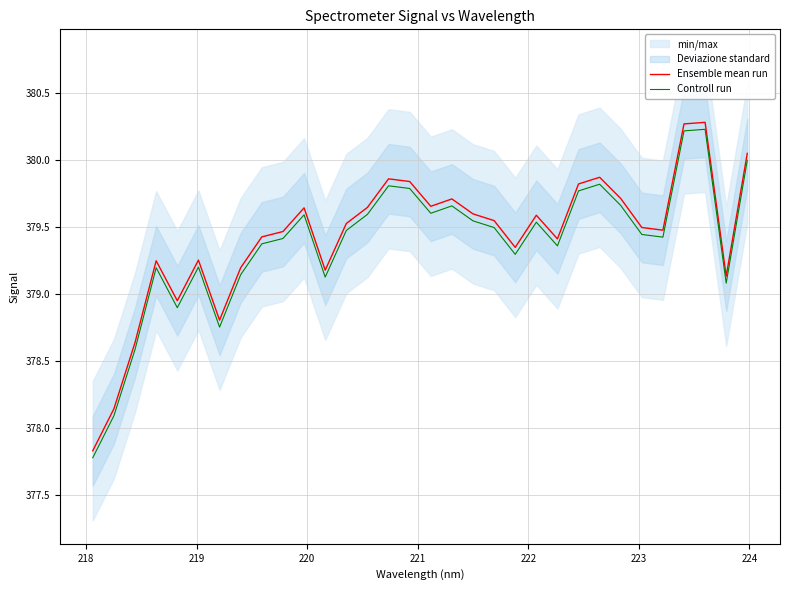

True or false: Ensemble mean run and Controll run intersect in this chart.

False